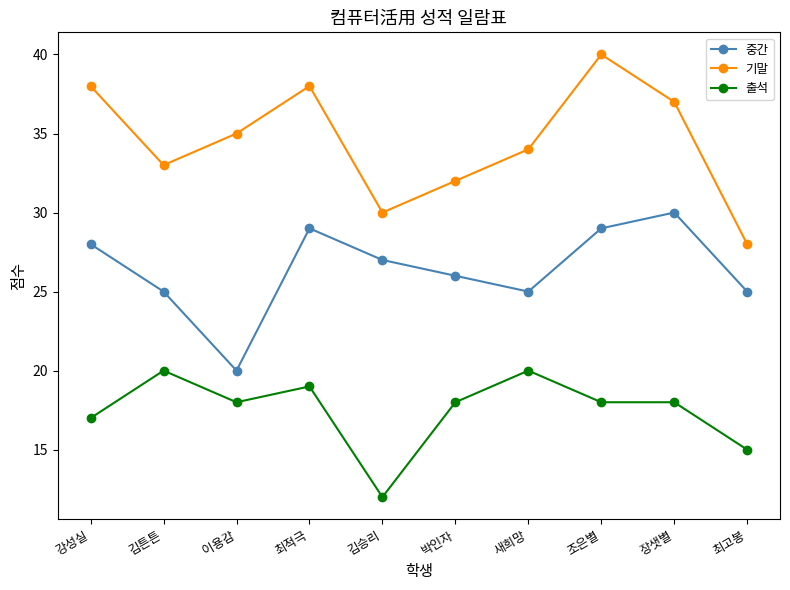

What value does the 기말 series have at 새희망?

34